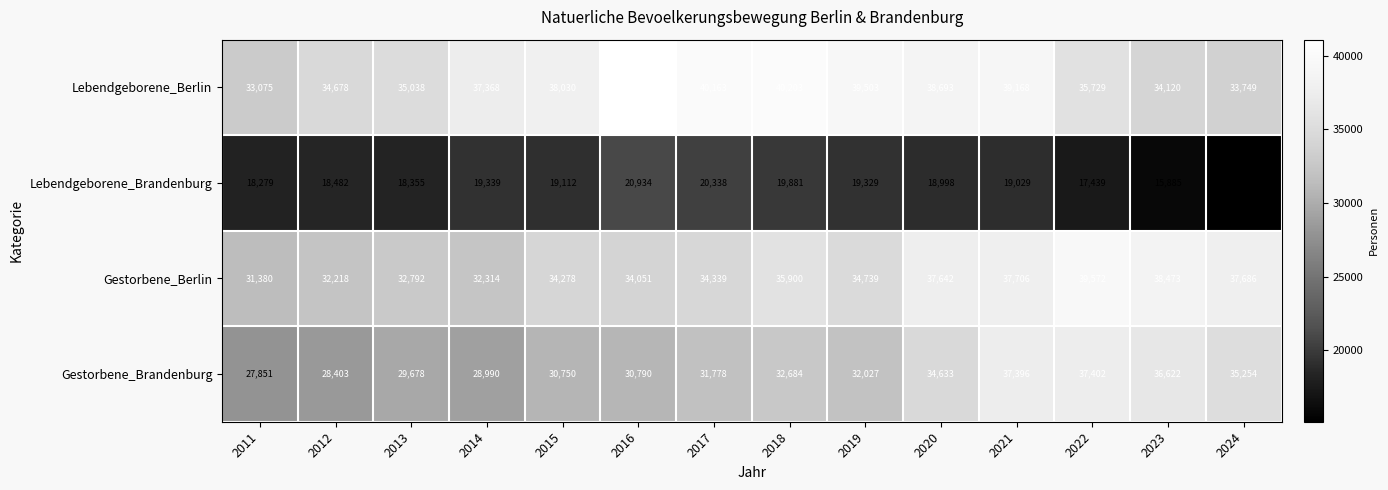

Where does the Gestorbene_Berlin series first go above 34739?

2018